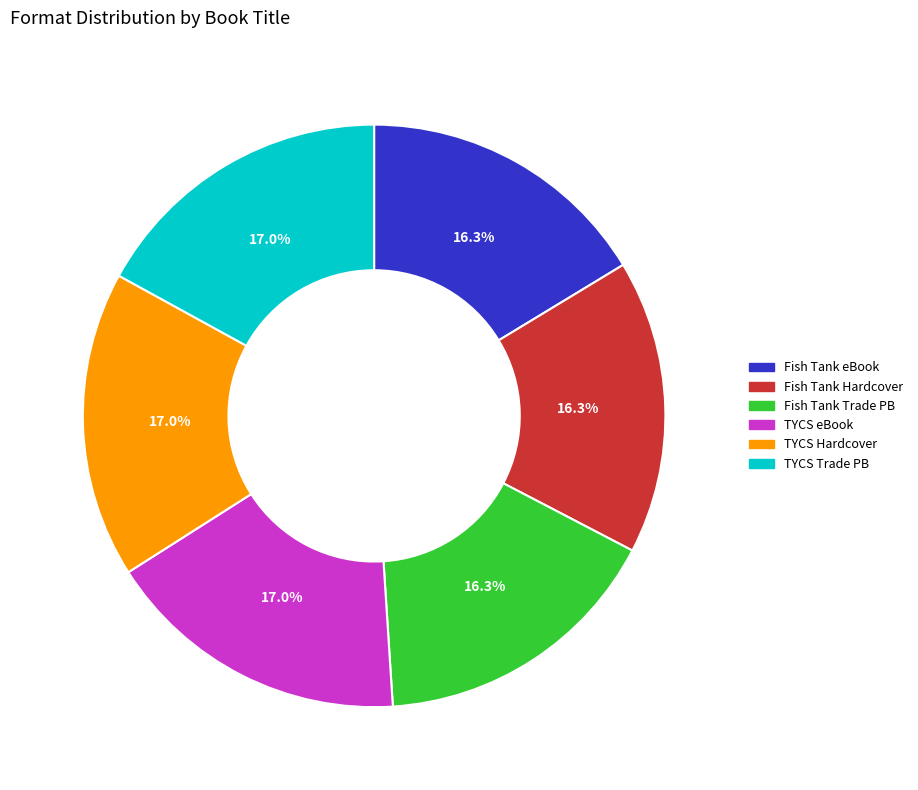

What is the ratio of the value at Fish Tank eBook to the value at Fish Tank Trade PB?

1.0